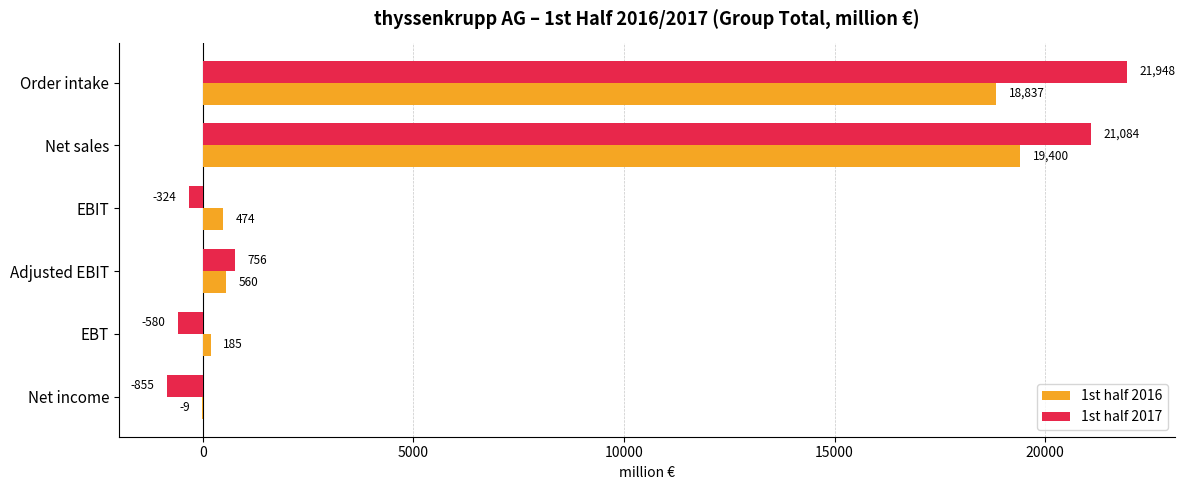

What is the sum of all 1st half 2017 values?

42029